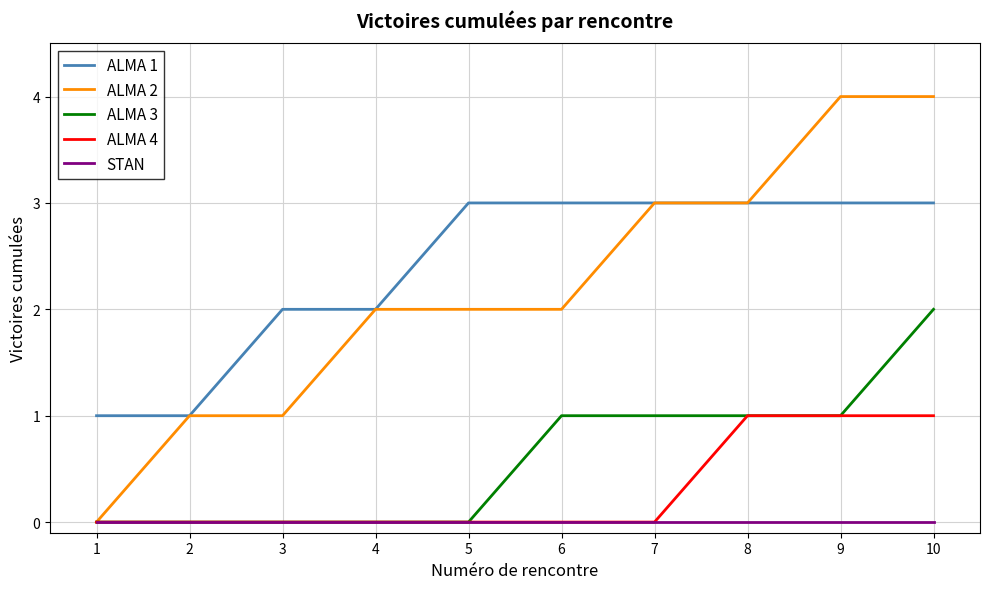

Which series has the largest range (max minus min)?

ALMA 2